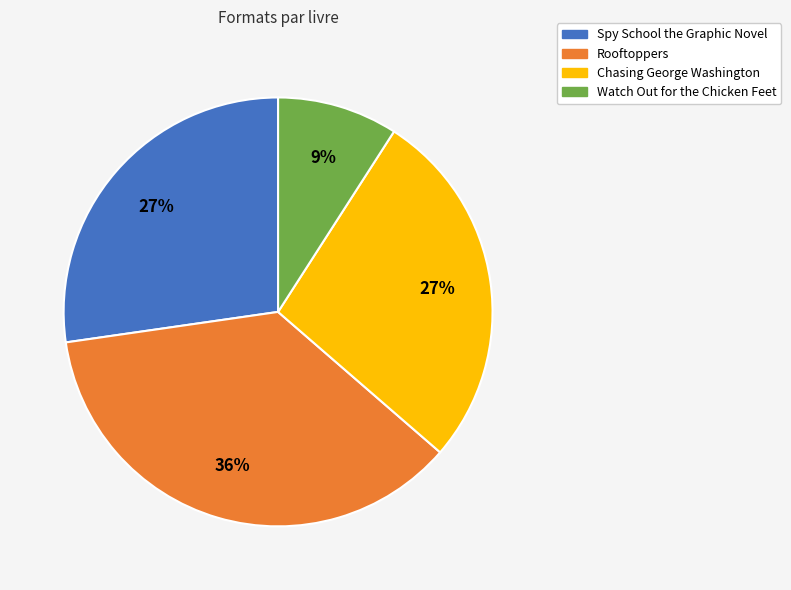

Between Chasing George Washington and Watch Out for the Chicken Feet, which is larger?

Chasing George Washington